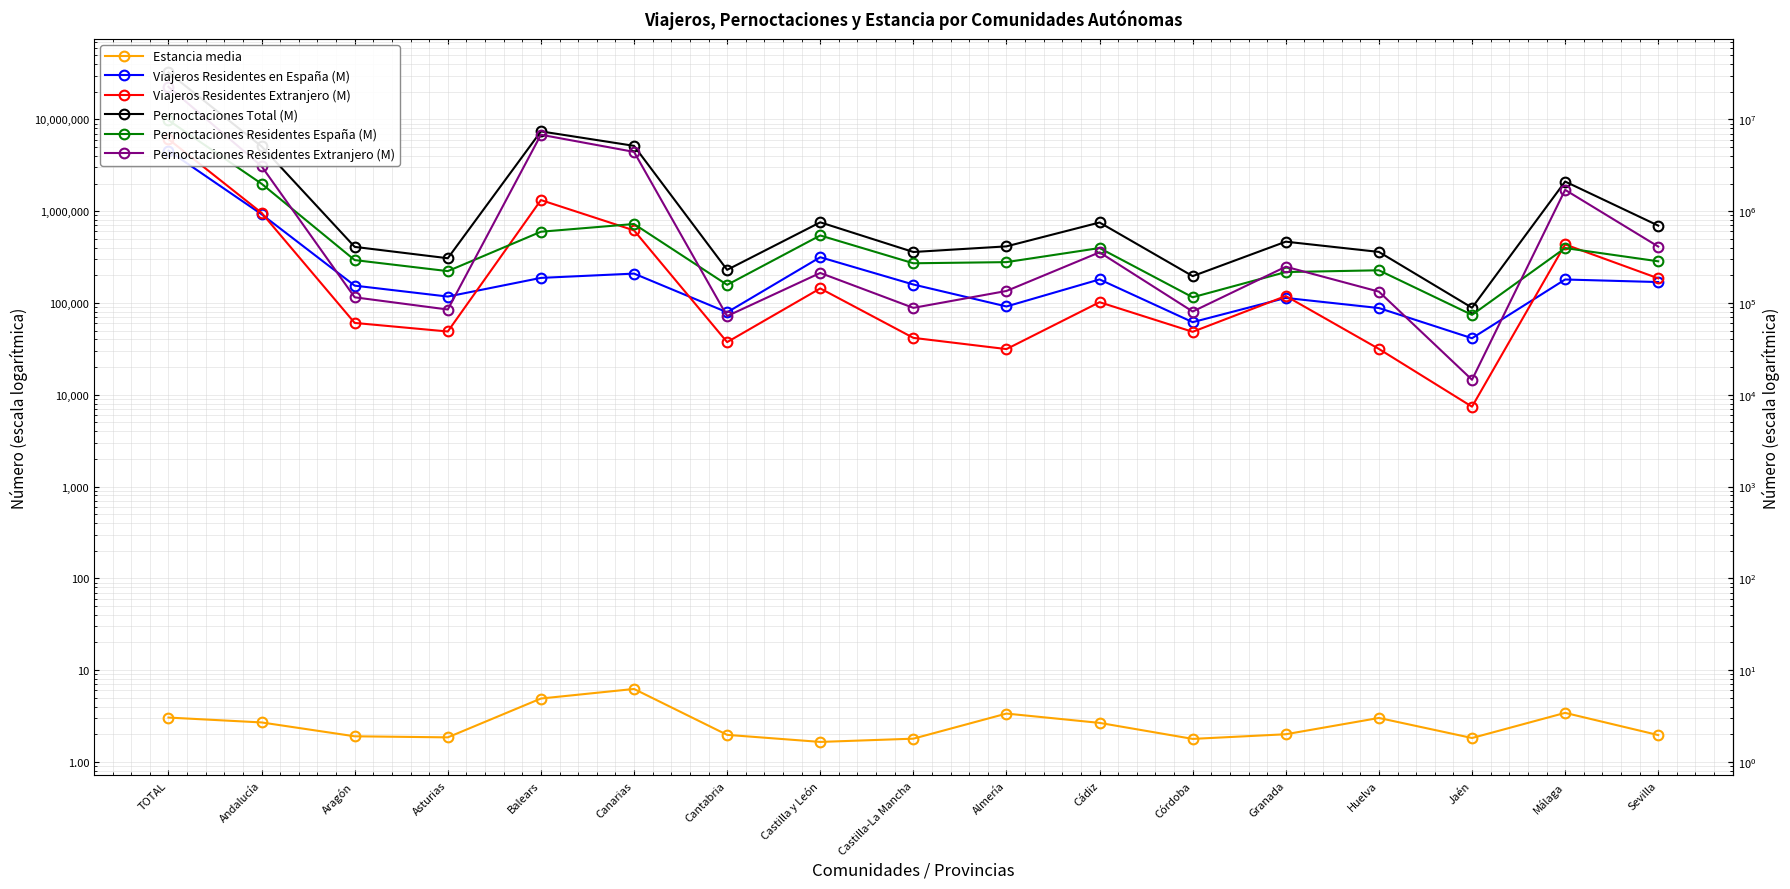

The Pernoctaciones Residentes Extranjero (M) series shows 24206.2 at Cantabria. True or false?

False